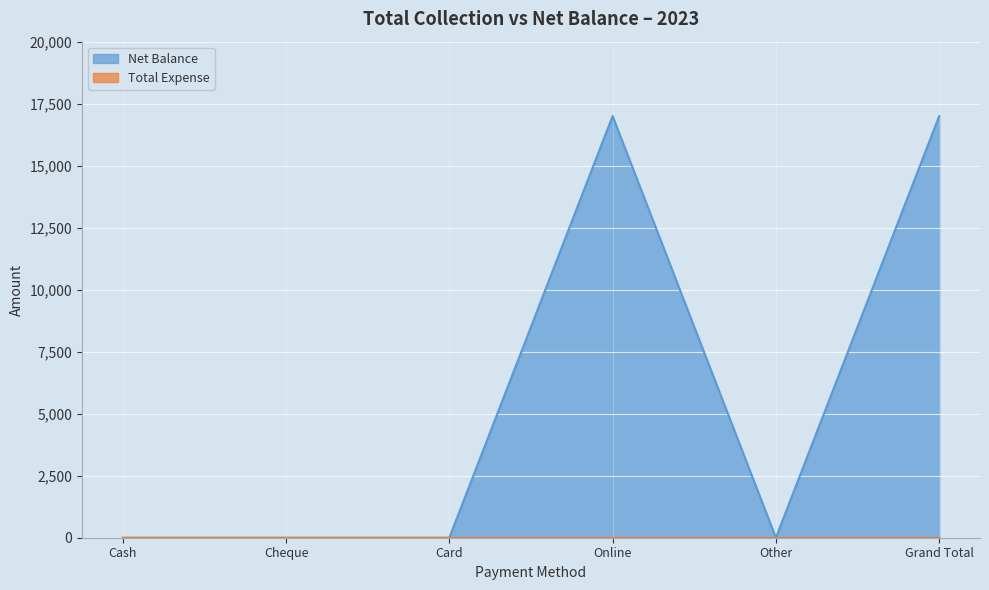

List the labels in order of value, smallest first.

Cash, Cheque, Card, Other, Online, Grand Total